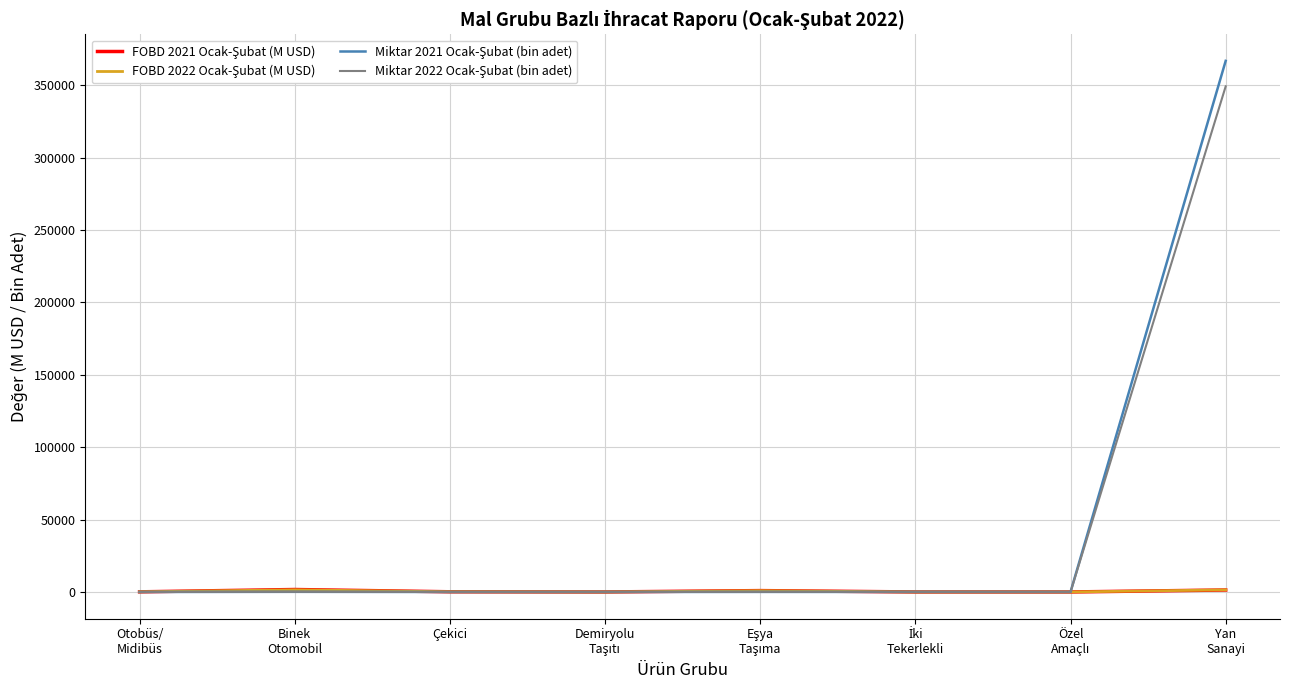

What is the maximum value shown in the chart?

366874.2